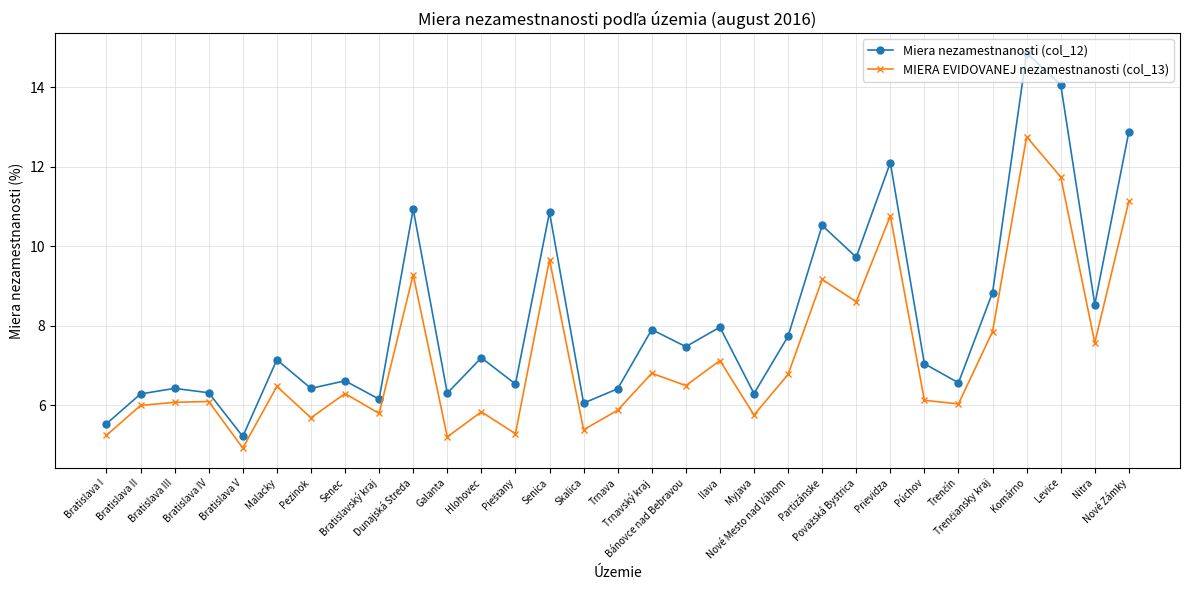

True or false: MIERA EVIDOVANEJ nezamestnanosti (col_13) and Miera nezamestnanosti (col_12) intersect in this chart.

False